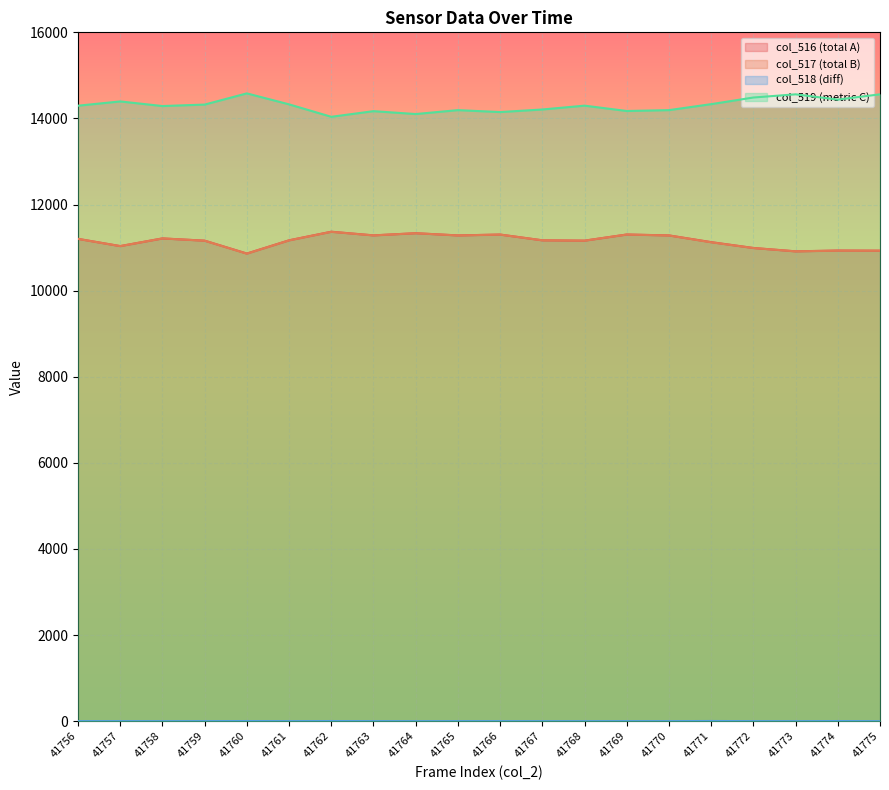

What is the difference between the col_518 values at 41758 and 41762?

3